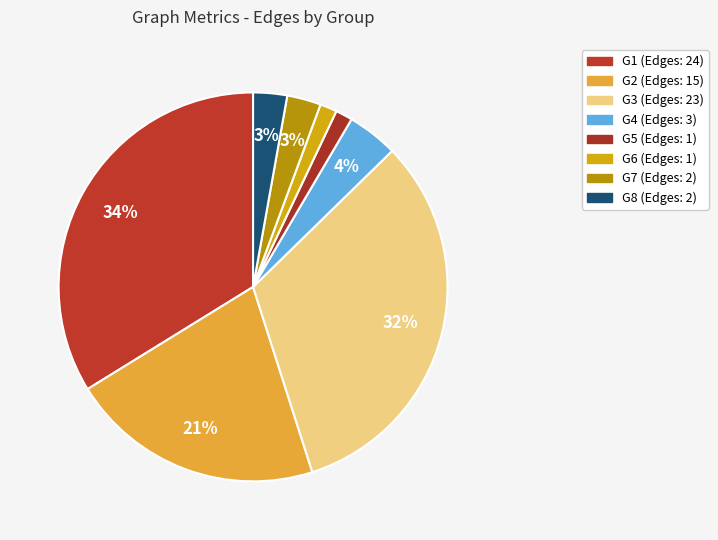

What portion of the pie excludes G5?

98.6%